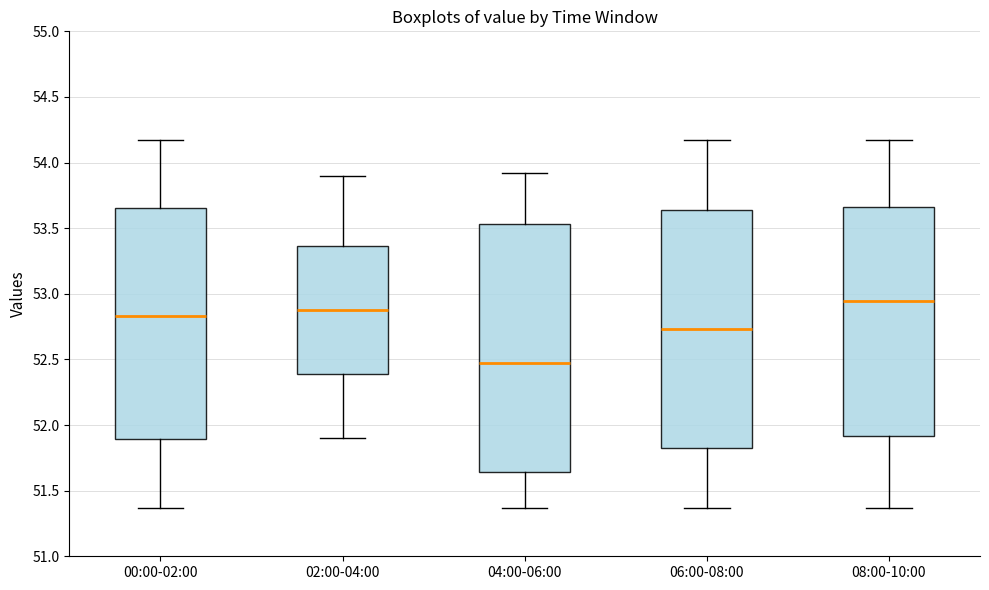

Reading left to right, transcribe this box plot: for each box, give where its median line is, the range the box spans, and where its two whiskers end, as read against the y-axis. The values are not printed on the chart, so give them approximately, as read against the axis.

00:00-02:00: median 52.85, box 51.90 to 53.65, whiskers 51.35 to 54.15
02:00-04:00: median 52.90, box 52.40 to 53.35, whiskers 51.90 to 53.90
04:00-06:00: median 52.45, box 51.65 to 53.55, whiskers 51.35 to 53.90
06:00-08:00: median 52.75, box 51.85 to 53.65, whiskers 51.35 to 54.15
08:00-10:00: median 52.95, box 51.90 to 53.65, whiskers 51.35 to 54.15